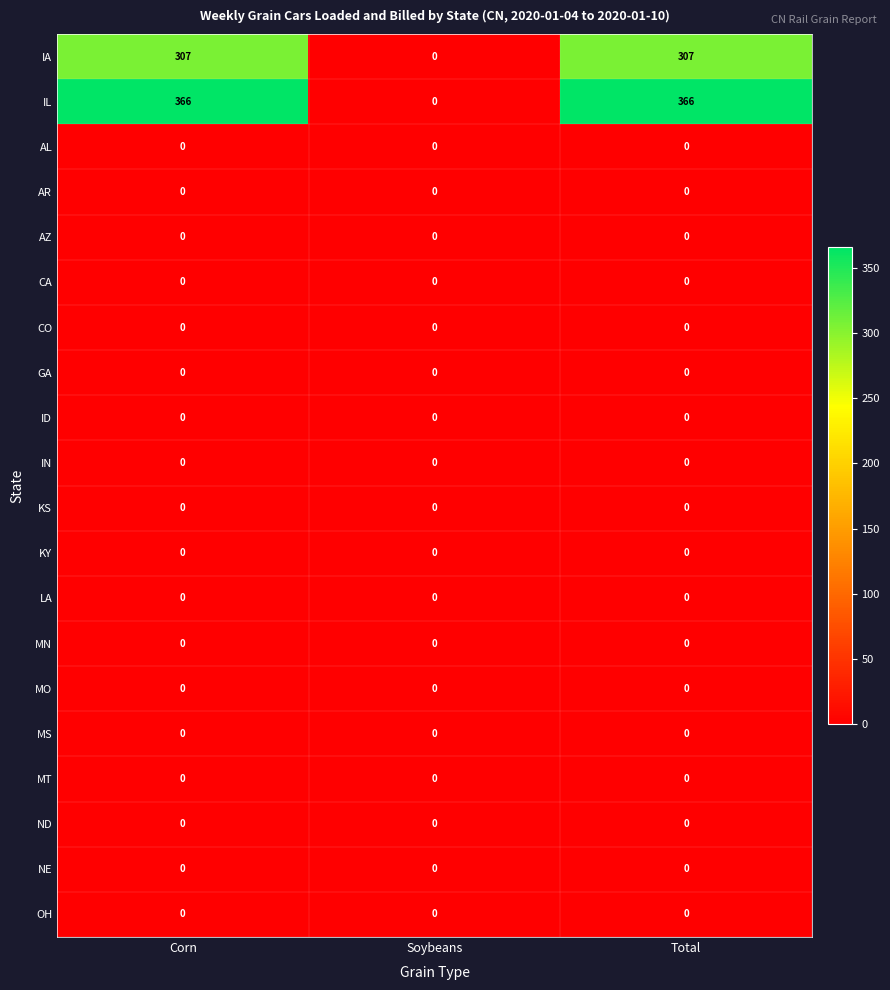

True or false: OH has a value of 0 at Total.

True